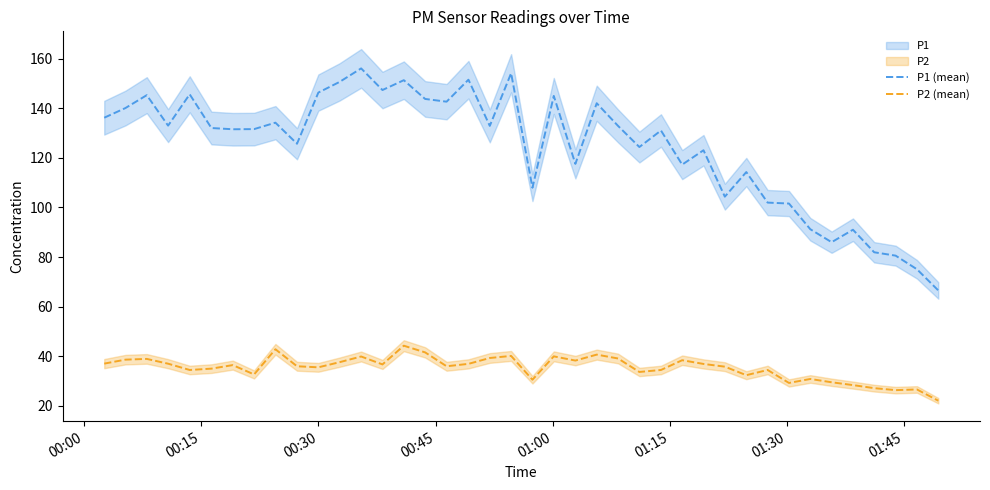

What is the maximum value for P2 (mean)?

44.2